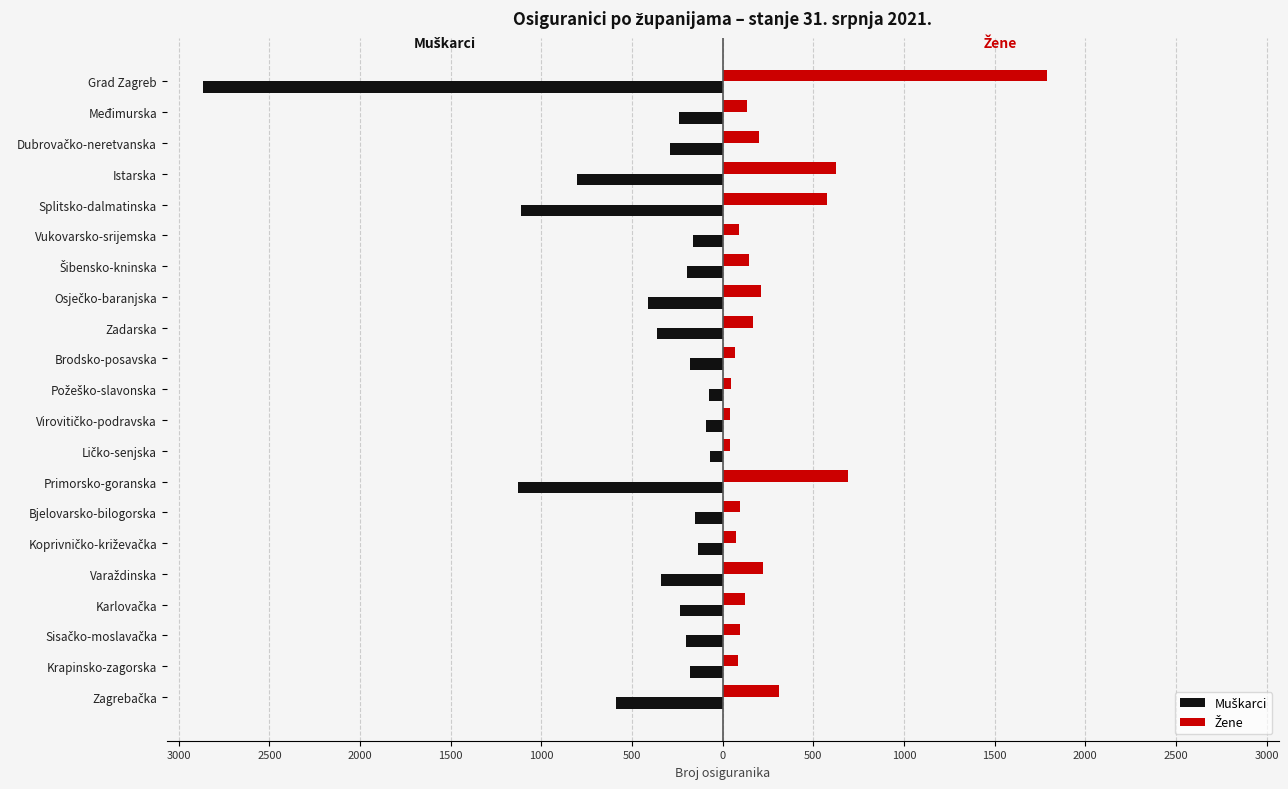

How many data points in Muškarci are less than -238?

10